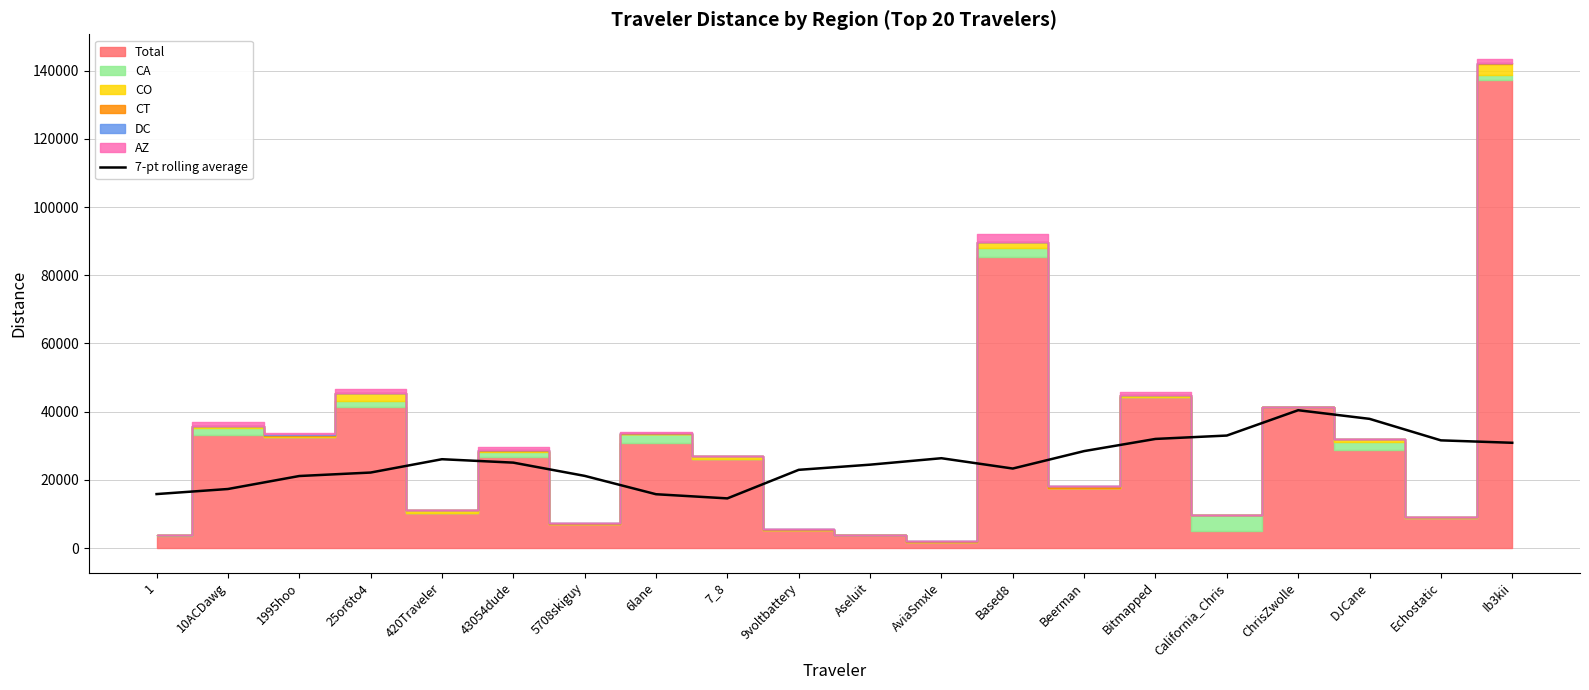

Reading right to left, extract all data points from this chart.

30872.2	31582.4	37891.0	40422.1	32992.6	32001.8	28433.6	23318.5	26343.8	24451.5	22937.8	14563.2	15782.3	21167.8	25049.2	26051.2	22142.1	21124.6	17313.5	15828.5